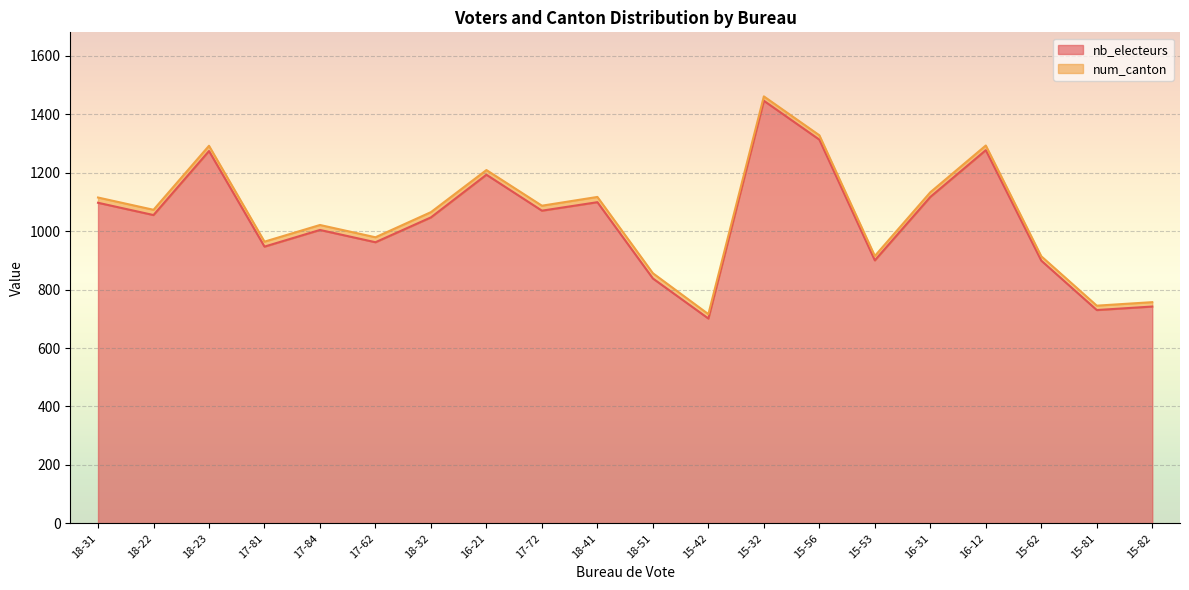

The value of nb_electeurs at 17-72 is 685. True or false?

False